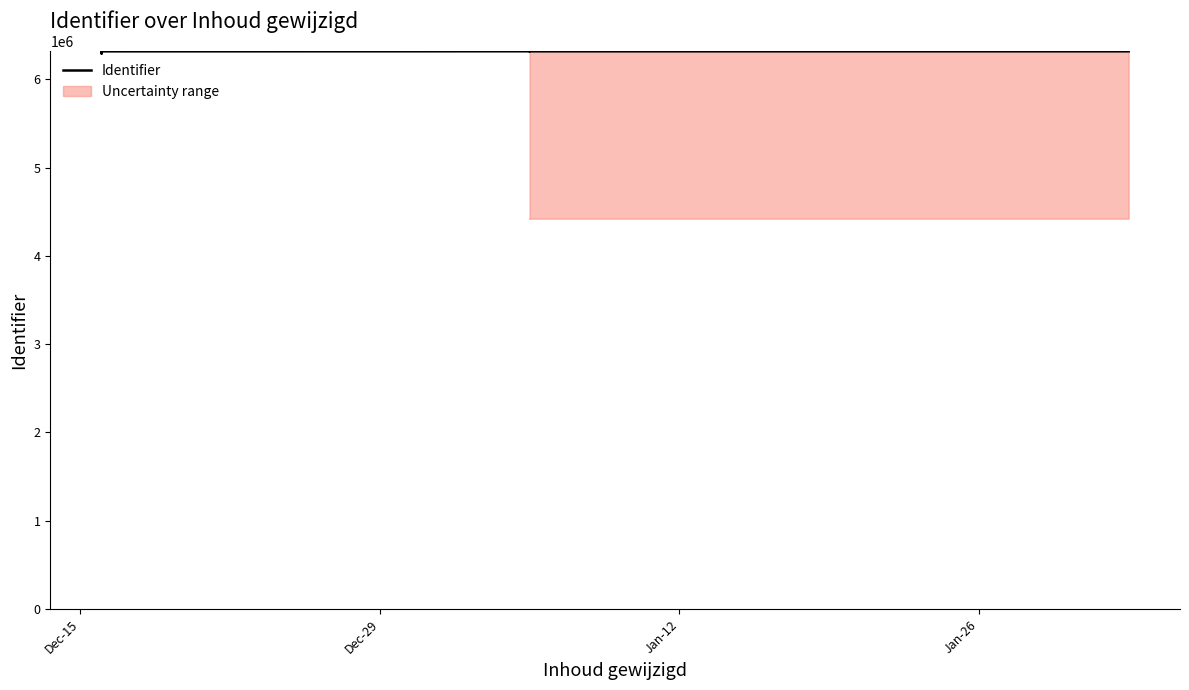

Is it true that the value at 15 is 4328134?

False